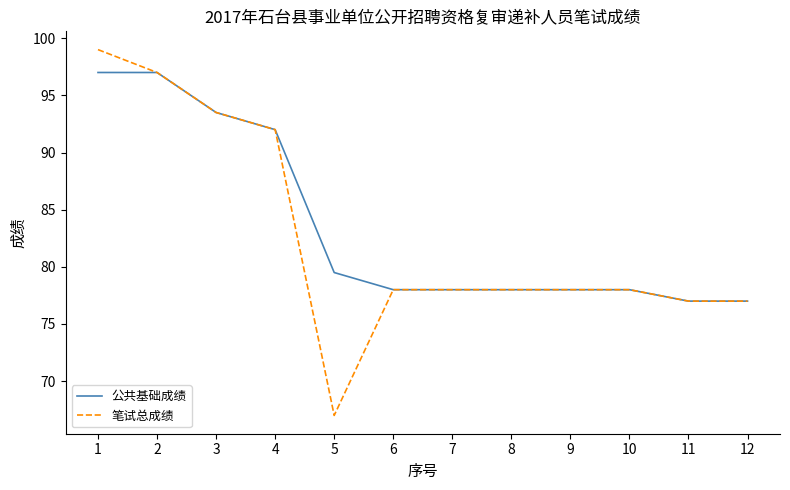

Rank the series by their maximum value, from lowest to highest.

公共基础成绩, 笔试总成绩